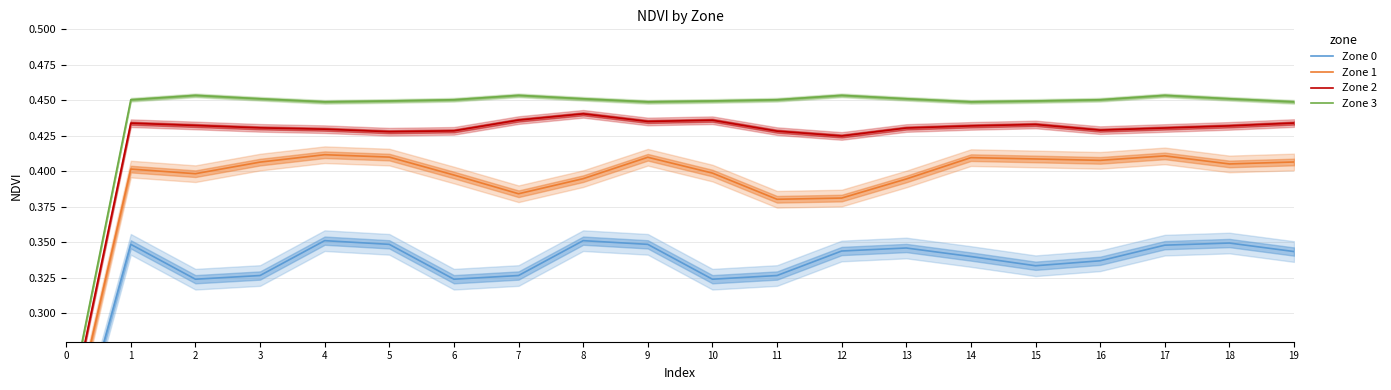

What is the difference between the maximum and minimum values in the Zone 1 series?

0.2